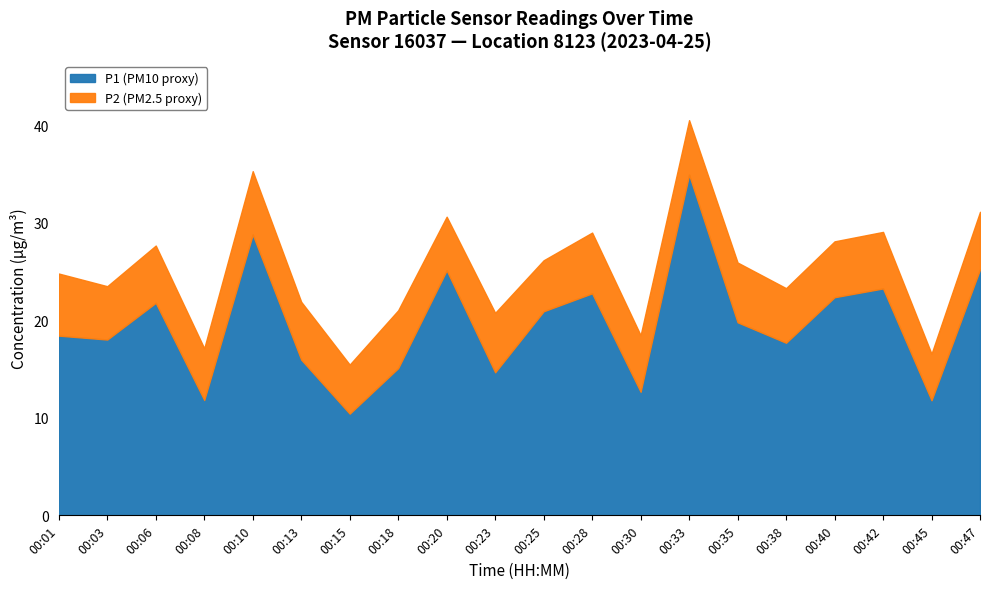

Reading left to right, list all the values displayed in this chart.

P1: 00:01=18.4	00:03=18.0	00:06=21.8	00:08=11.8	00:10=28.8	00:13=16.0	00:15=10.4	00:18=15.1	00:20=25.1	00:23=14.7	00:25=20.9	00:28=22.8	00:30=12.7	00:33=34.9	00:35=19.8	00:38=17.7	00:40=22.4	00:42=23.3	00:45=11.8	00:47=25.2
P2: 00:01=6.4	00:03=5.5	00:06=5.9	00:08=5.3	00:10=6.5	00:13=5.9	00:15=5.0	00:18=5.9	00:20=5.5	00:23=6.1	00:25=5.2	00:28=6.2	00:30=5.8	00:33=5.6	00:35=6.1	00:38=5.6	00:40=5.7	00:42=5.8	00:45=4.8	00:47=5.9